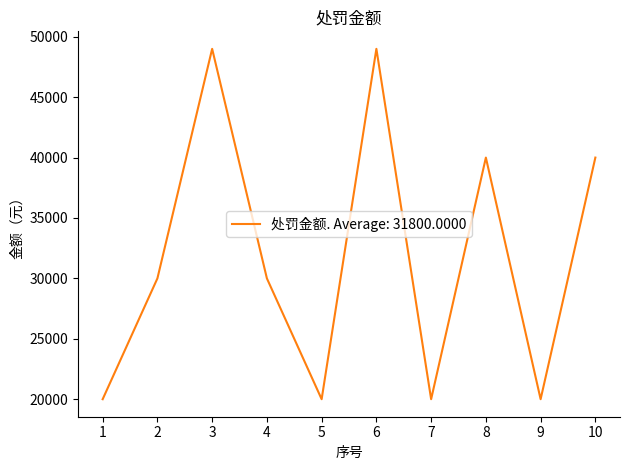

The chart shows a value of 81023 at 3. True or false?

False